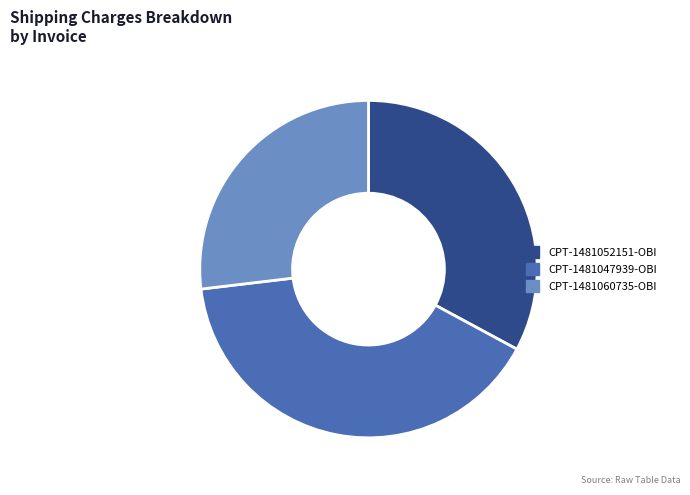

Rank the categories by value from lowest to highest.

CPT-1481060735-OBI, CPT-1481052151-OBI, CPT-1481047939-OBI